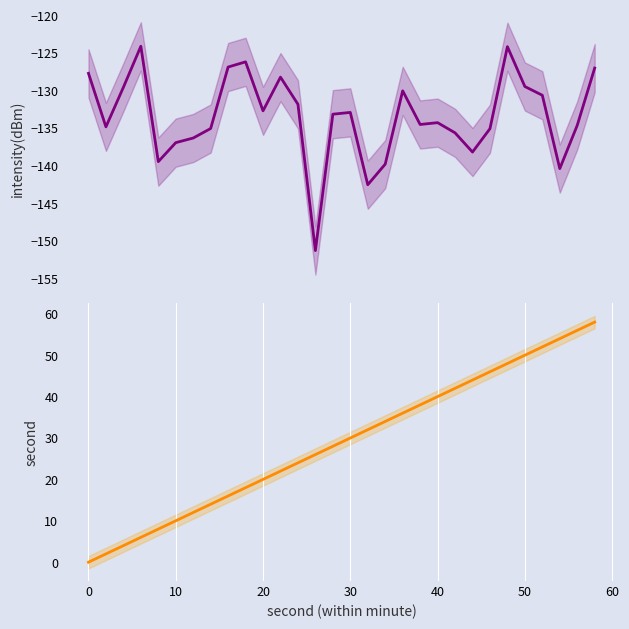

Which series has the largest total across all categories?

second